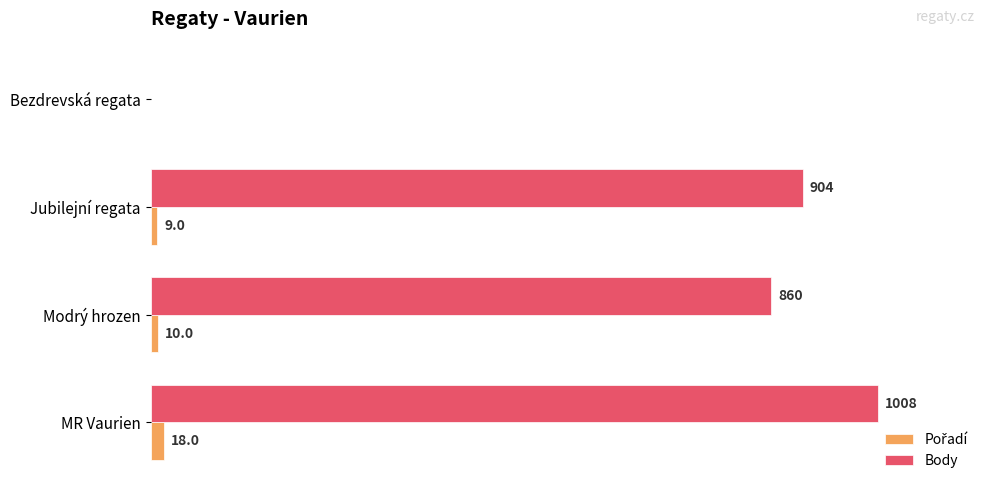

At which category is the sum across all series the highest?

MR Vaurien